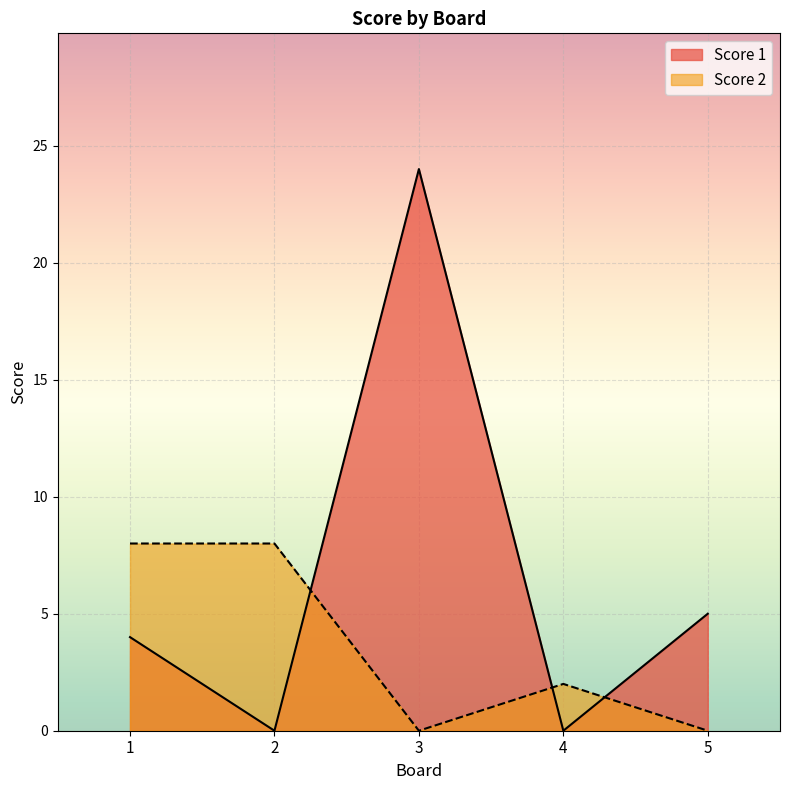

At which category is the sum across all series the highest?

3